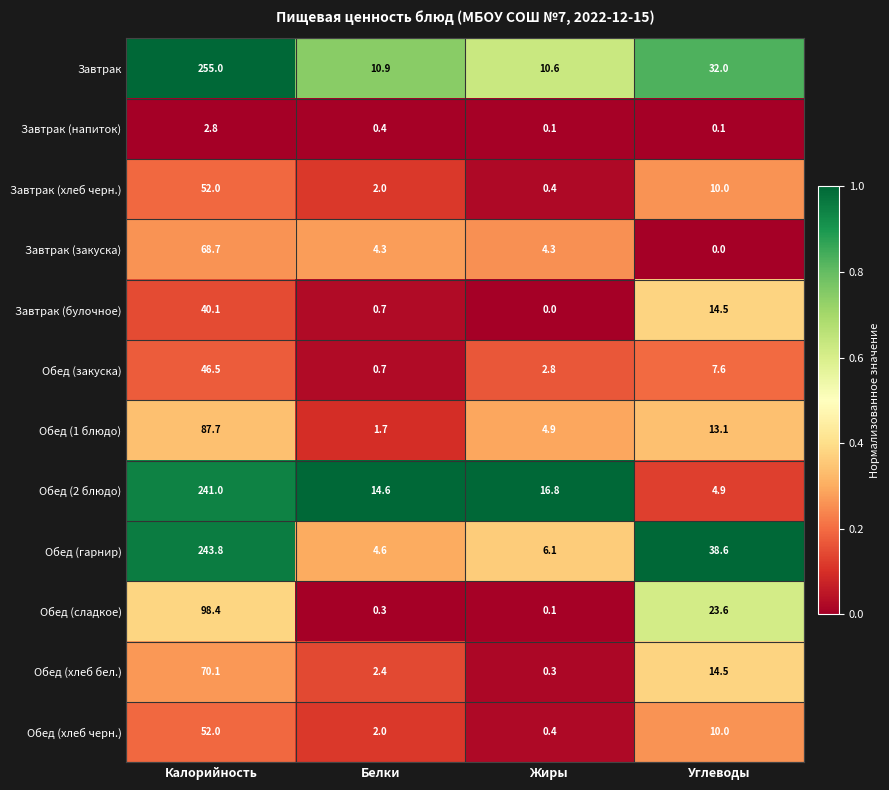

At how many categories does at least one series exceed 0?

4